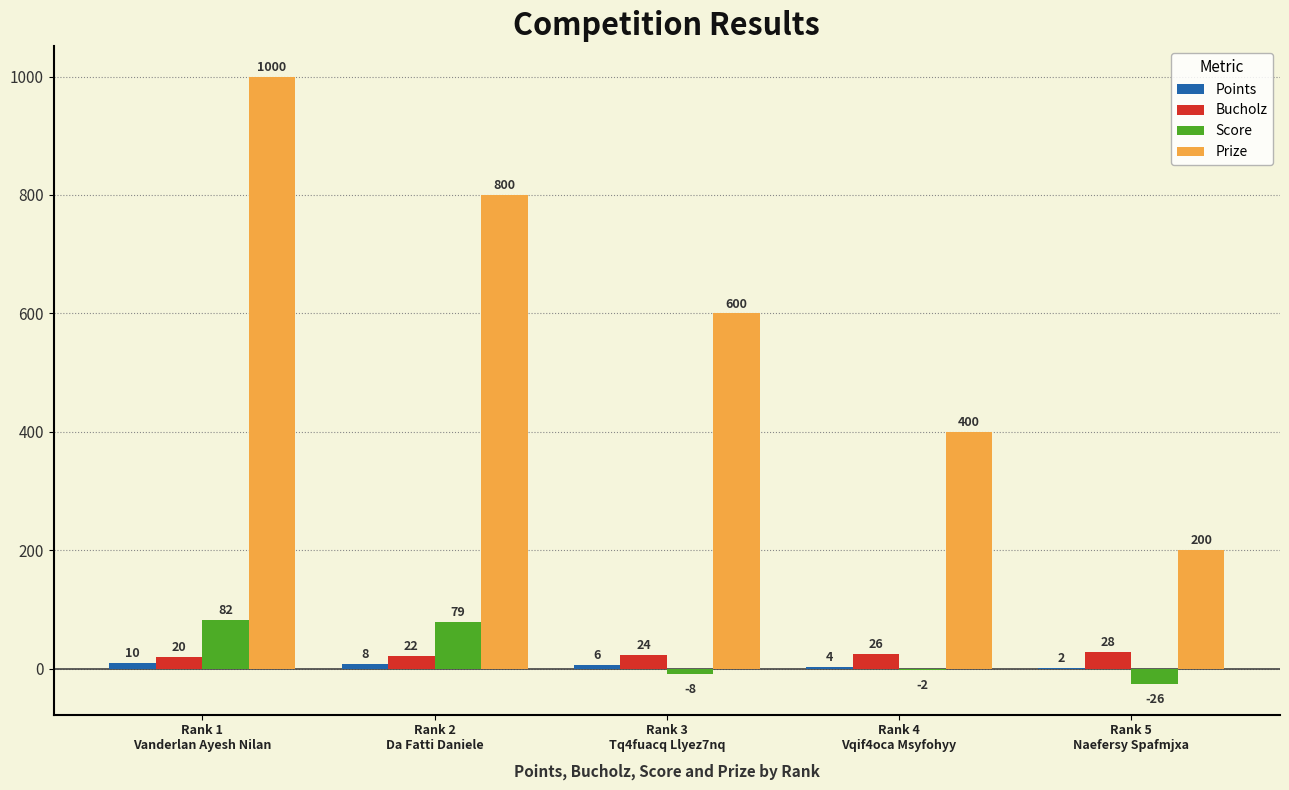

Which series changed the most between Rank 1
Vanderlan Ayesh Nilan and Rank 2
Da Fatti Daniele?

Prize